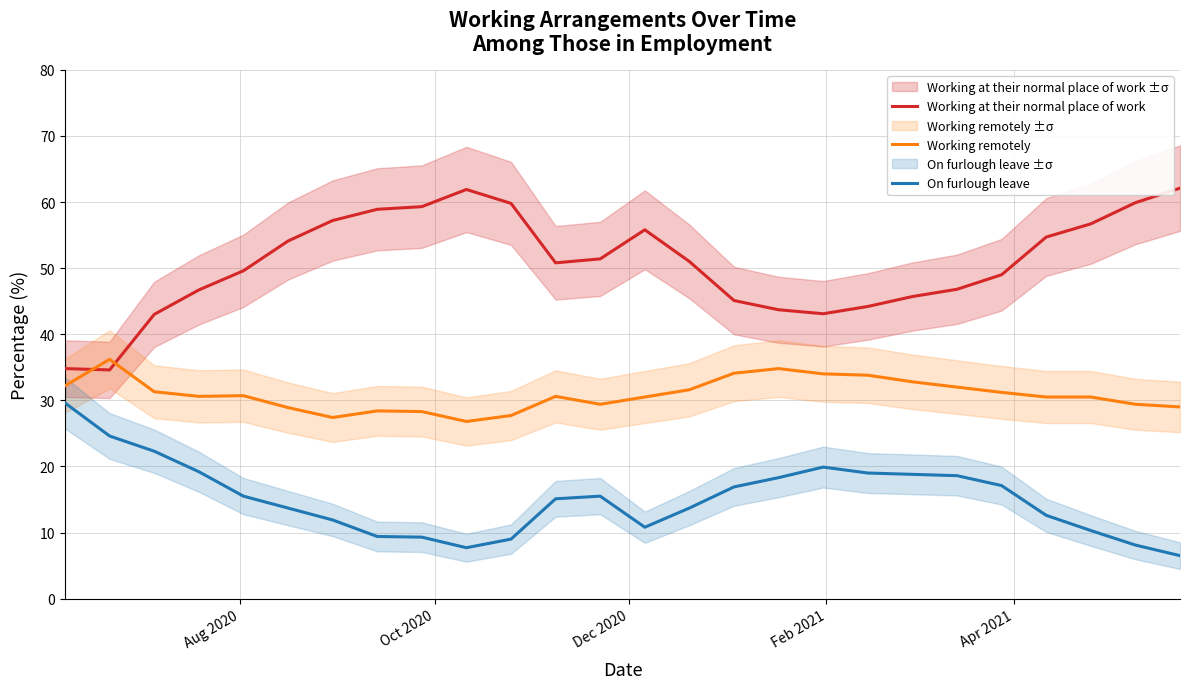

After their last crossing, which series has the higher values: Working at their normal place of work or Working remotely?

Working at their normal place of work